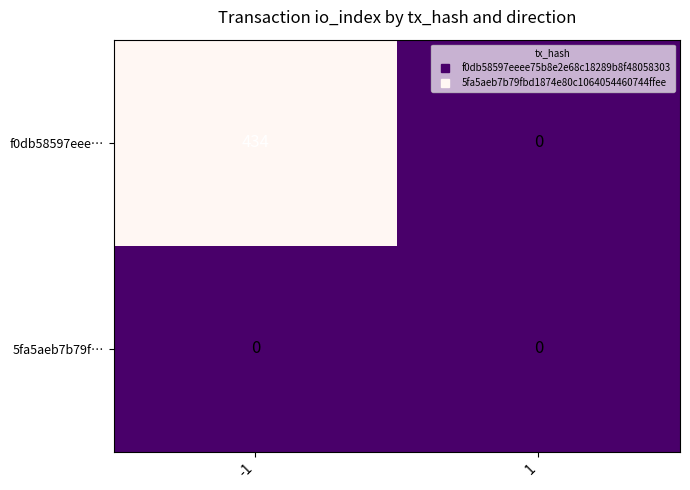

How many data points in f0db58597eee… are less than 434?

1